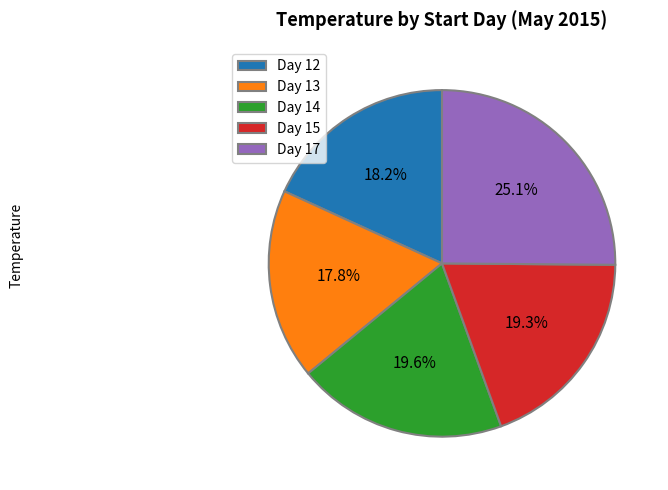

Is Day 17 the majority of the pie?

No